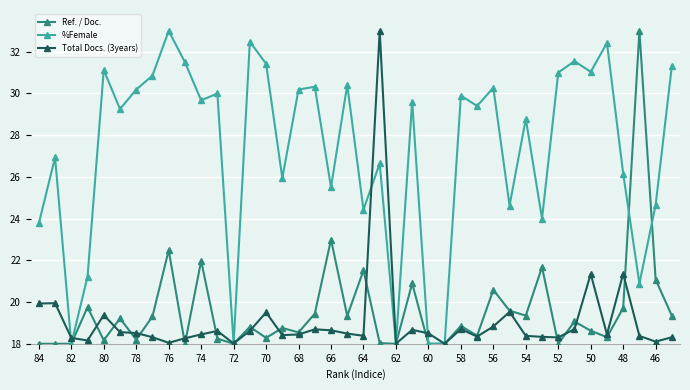

What is the greatest value displayed?

33.0